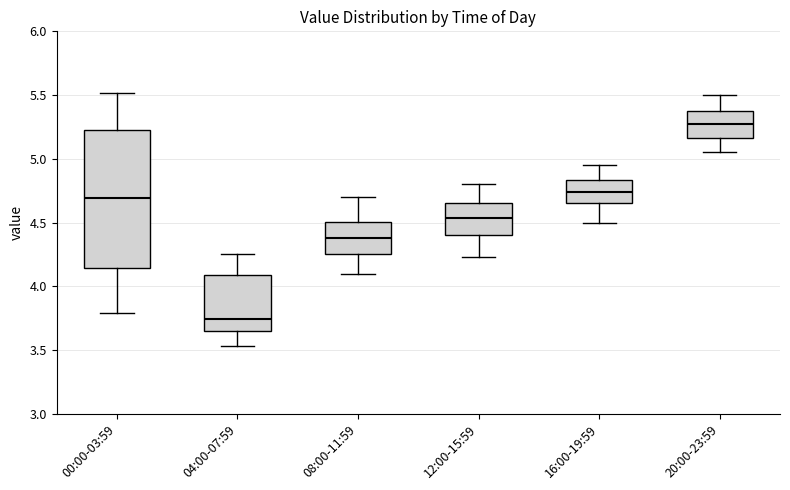

Where is the upper edge of the box for 16:00-19:59 on the y-axis? The values are not printed on the chart, so give them approximately, as read against the axis.

4.85